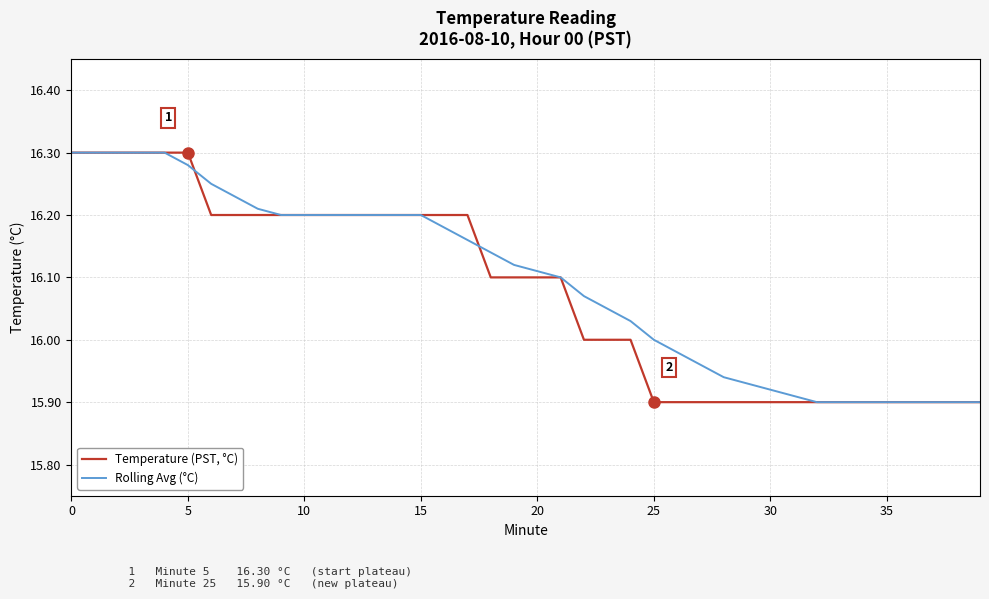

Rank the series by their average value, from lowest to highest.

Temperature (PST, °C), Rolling Avg (°C)